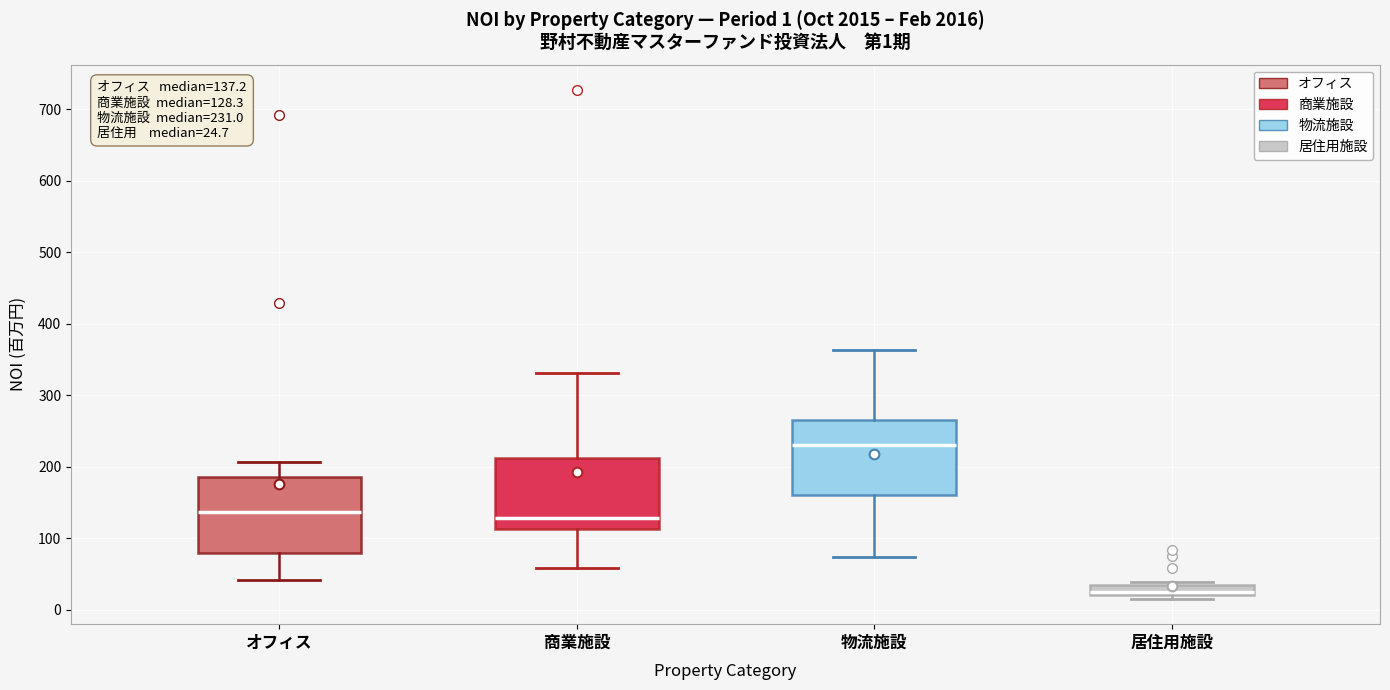

Which box's median line is the lowest?

居住用施設